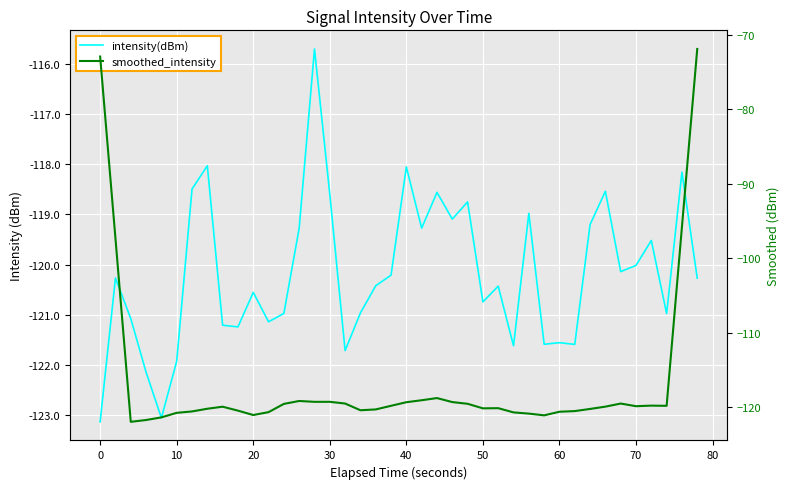

True or false: smoothed_intensity and intensity(dBm) cross at least once.

True